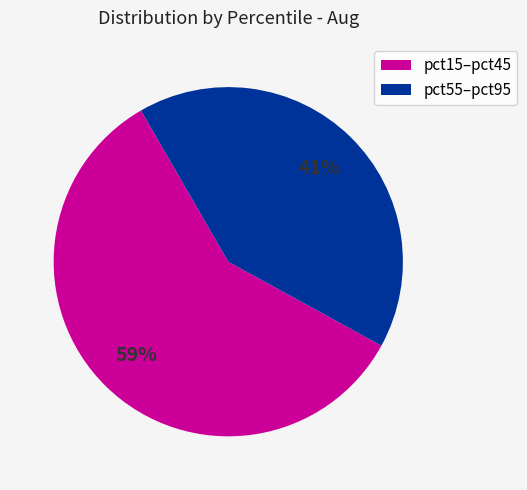

To the nearest percent, what is the average slice percentage?

50%